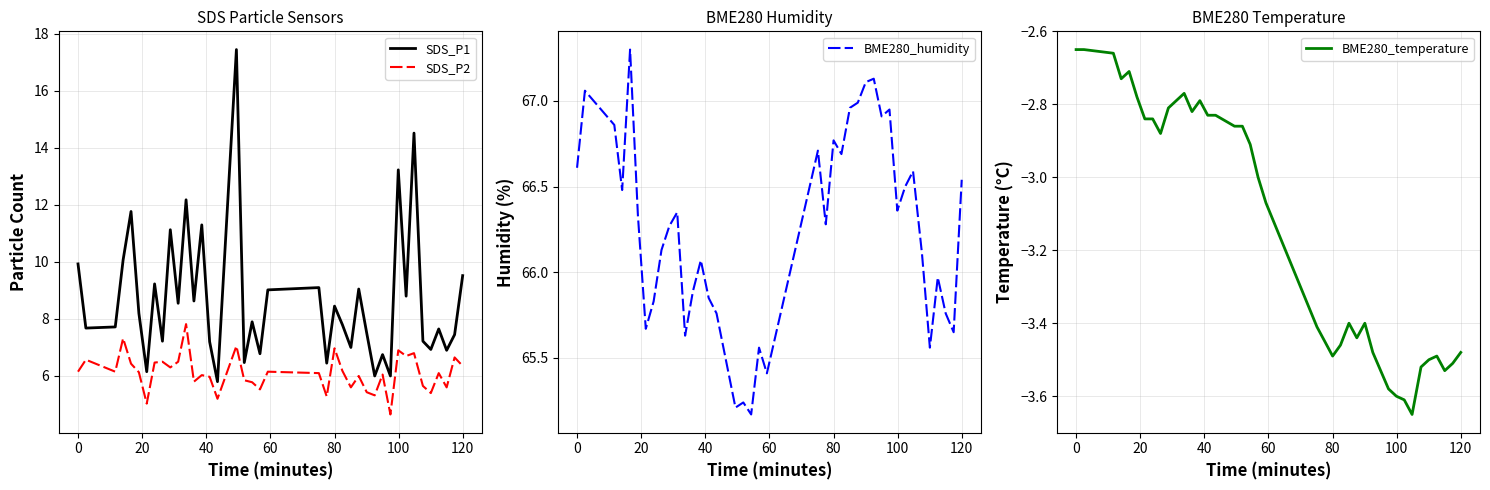

List the series in order of their peak value, lowest first.

BME280_temperature, SDS_P2, SDS_P1, BME280_humidity